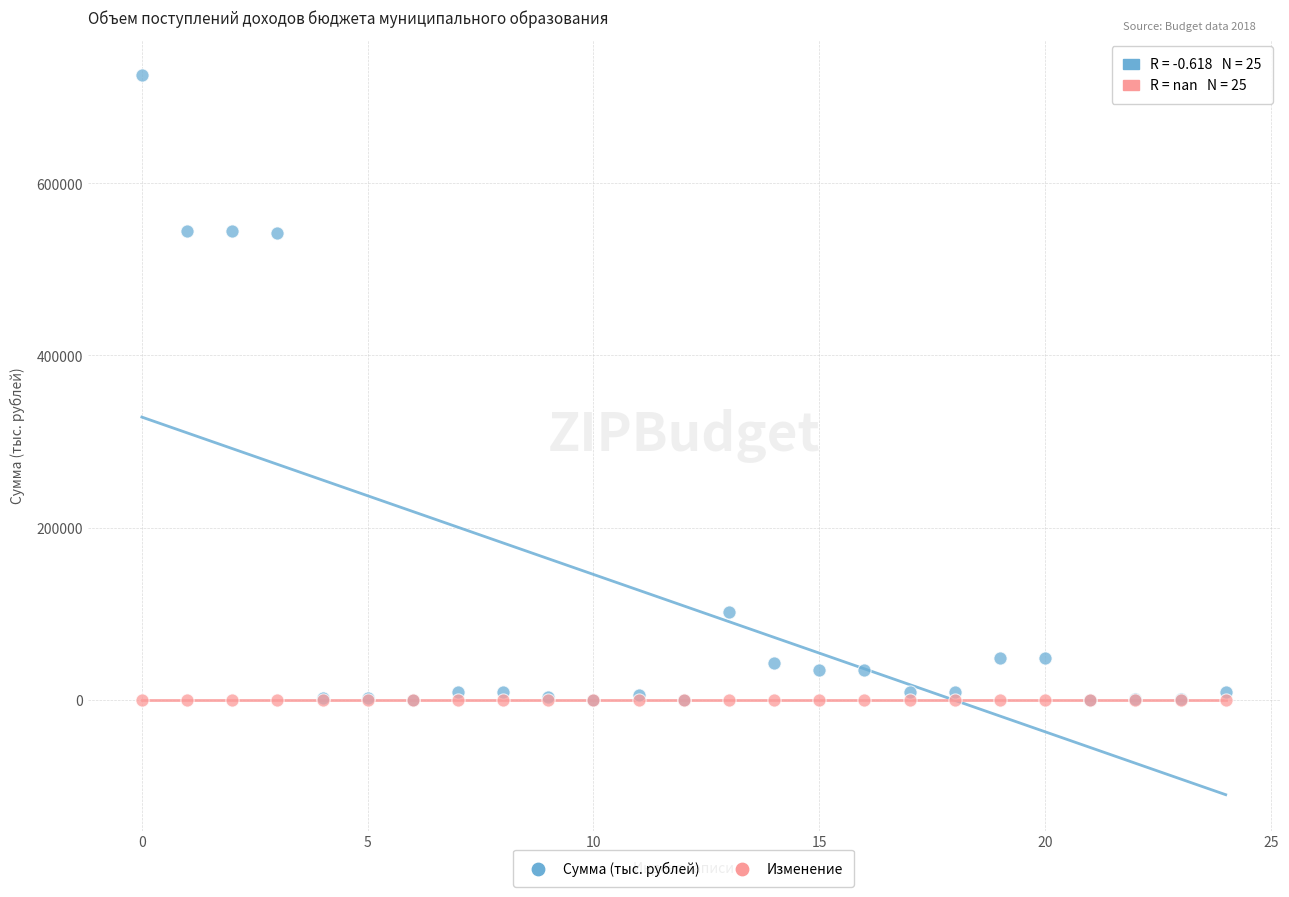

What are all the series names shown in the legend?

Сумма (тыс. рублей), Изменение